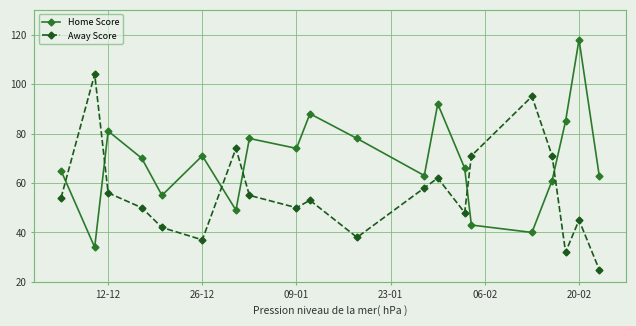

Which series has the largest total across all categories?

Home Score